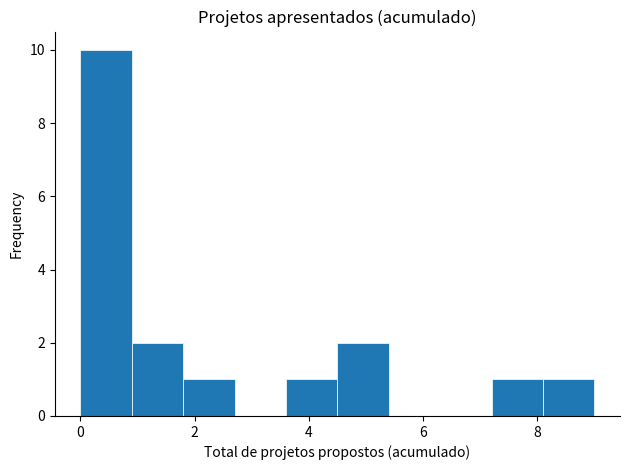

Which range on the x-axis has the tallest bar?

0.0 to 0.9